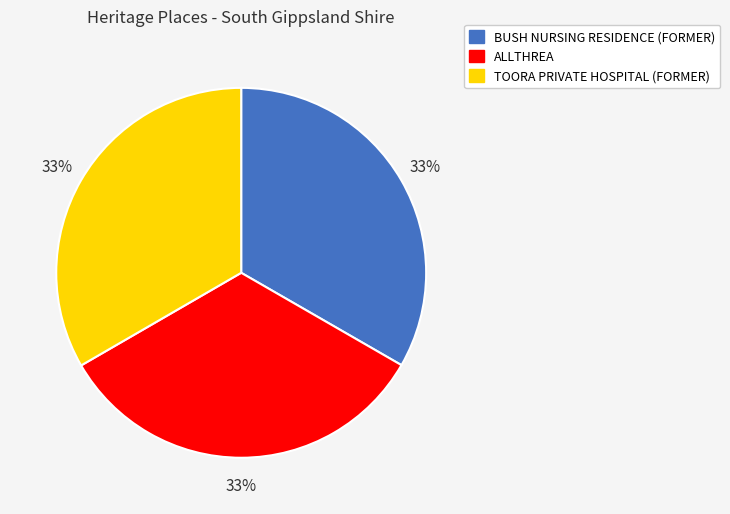

Is there any slice that represents more than half of the pie?

No